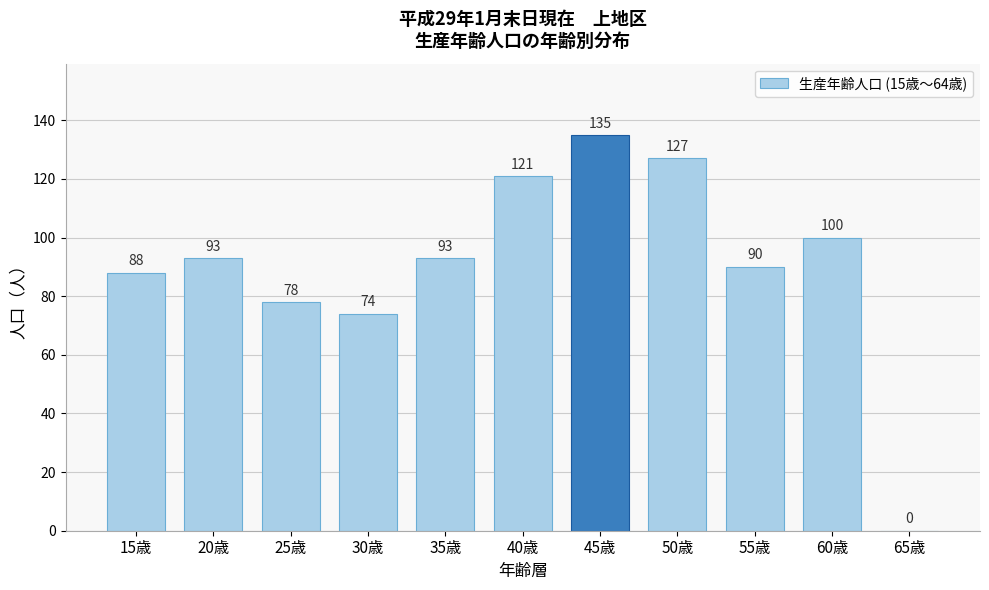

Reading left to right, what are all the values shown in this chart?

15歳=88	20歳=93	25歳=78	30歳=74	35歳=93	40歳=121	45歳=135	50歳=127	55歳=90	60歳=100	65歳=0